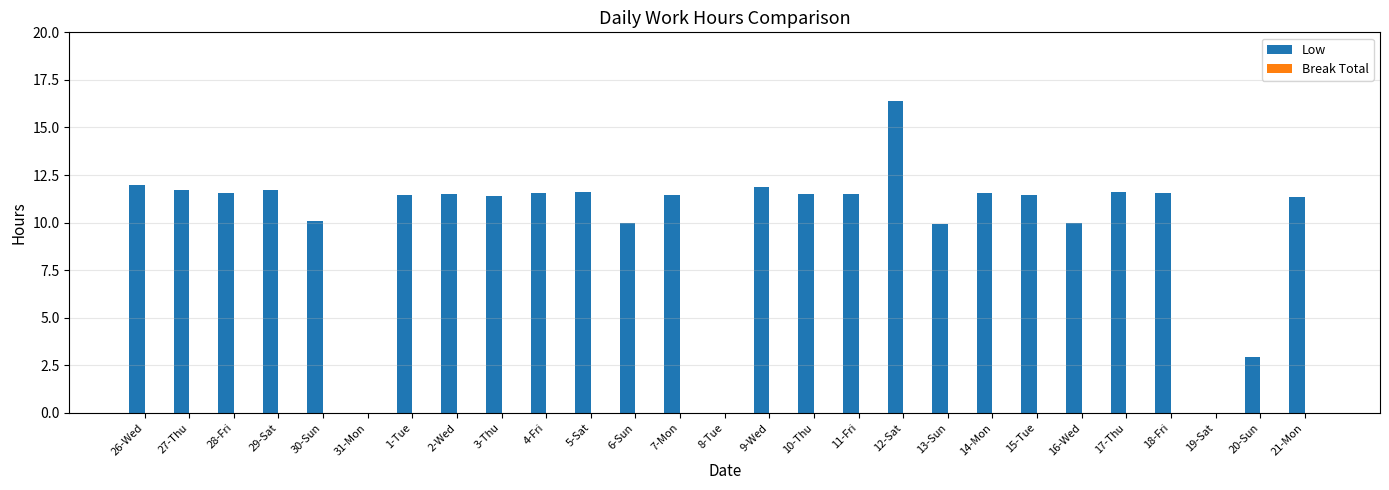

Is it true that the value at 3-Thu is 3.7?

False